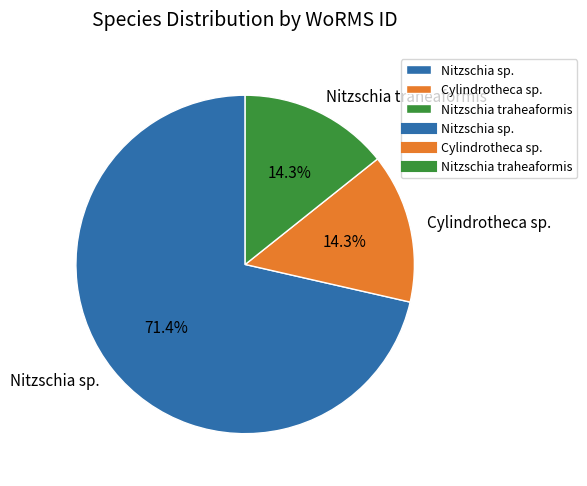

Which slice represents more than half of the pie?

Nitzschia sp.